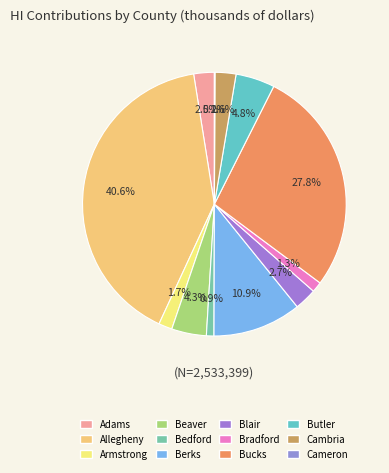

Between Berks and Cambria, which is larger?

Berks